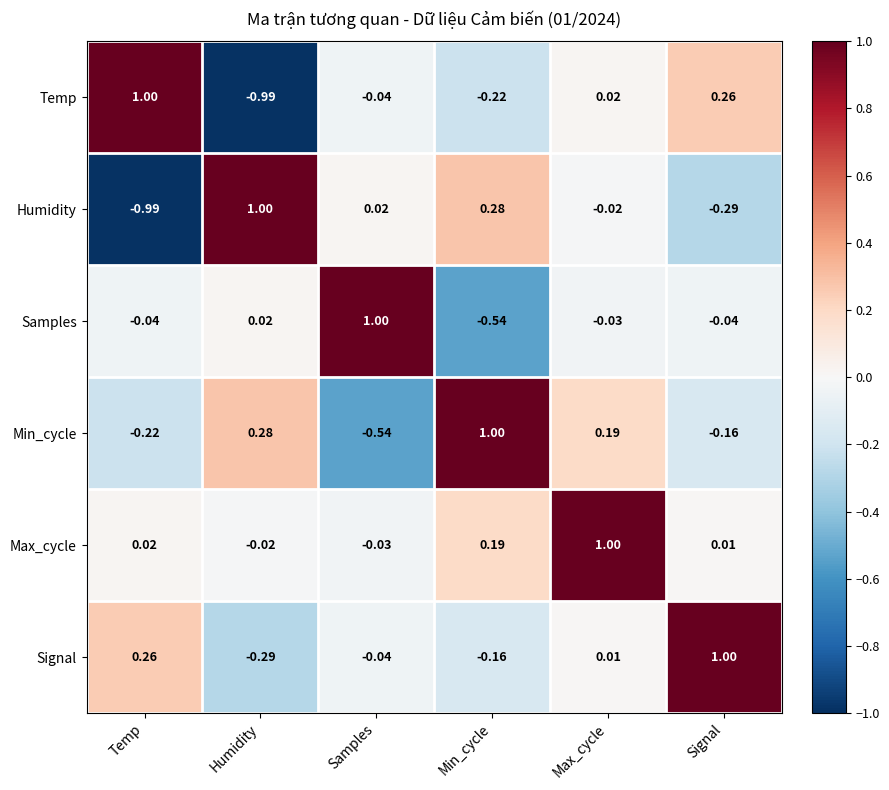

How many categories are shown in the chart?

6